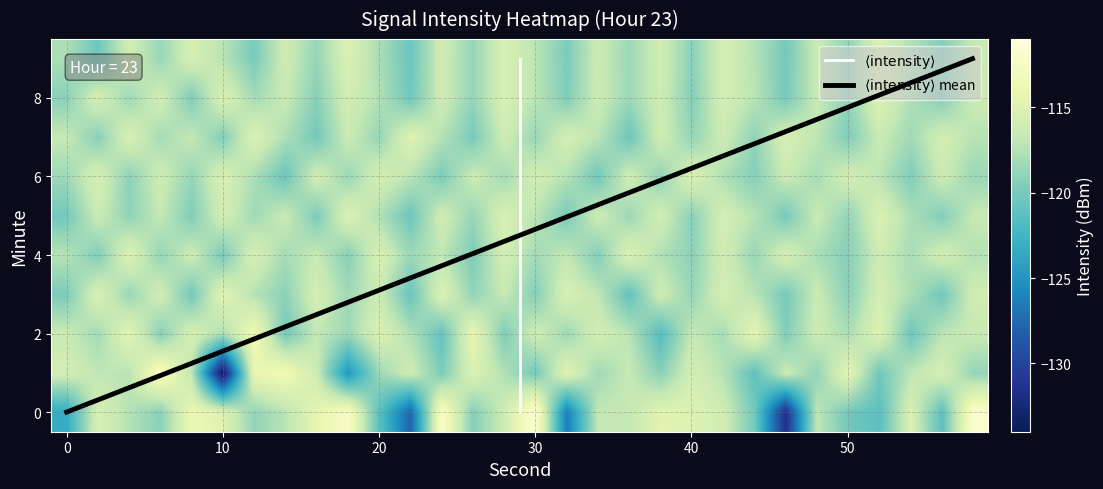

At how many categories does at least one series exceed -123?

30